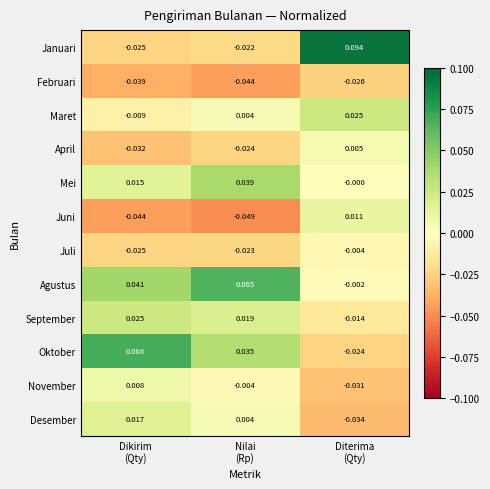

Which series has the largest total across all categories?

Agustus